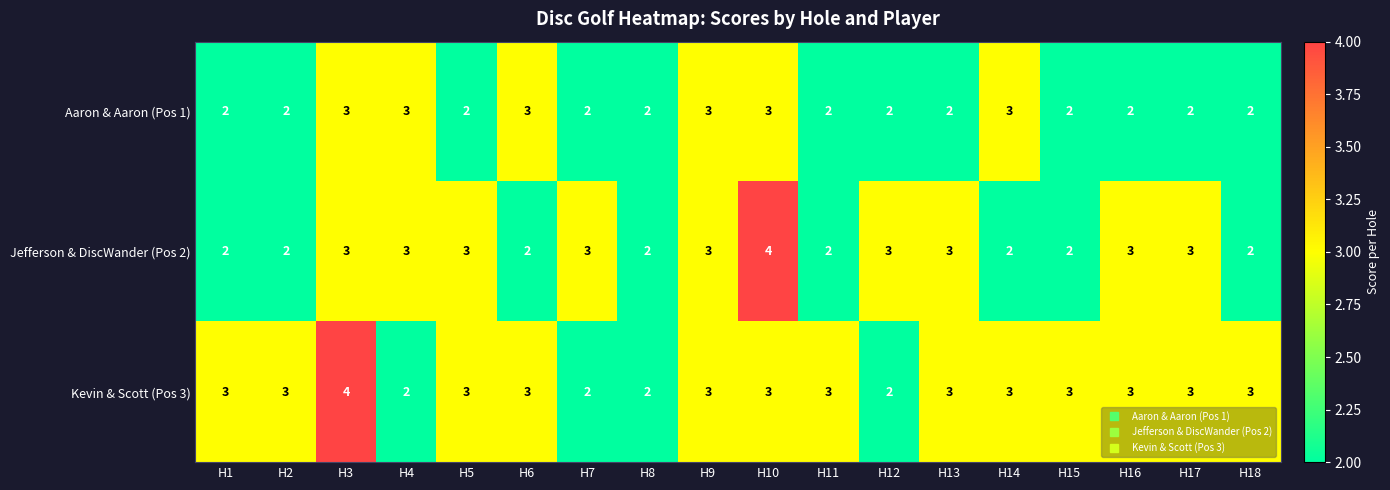

What is the approximate value of Aaron & Aaron (Pos 1) at H14?

3